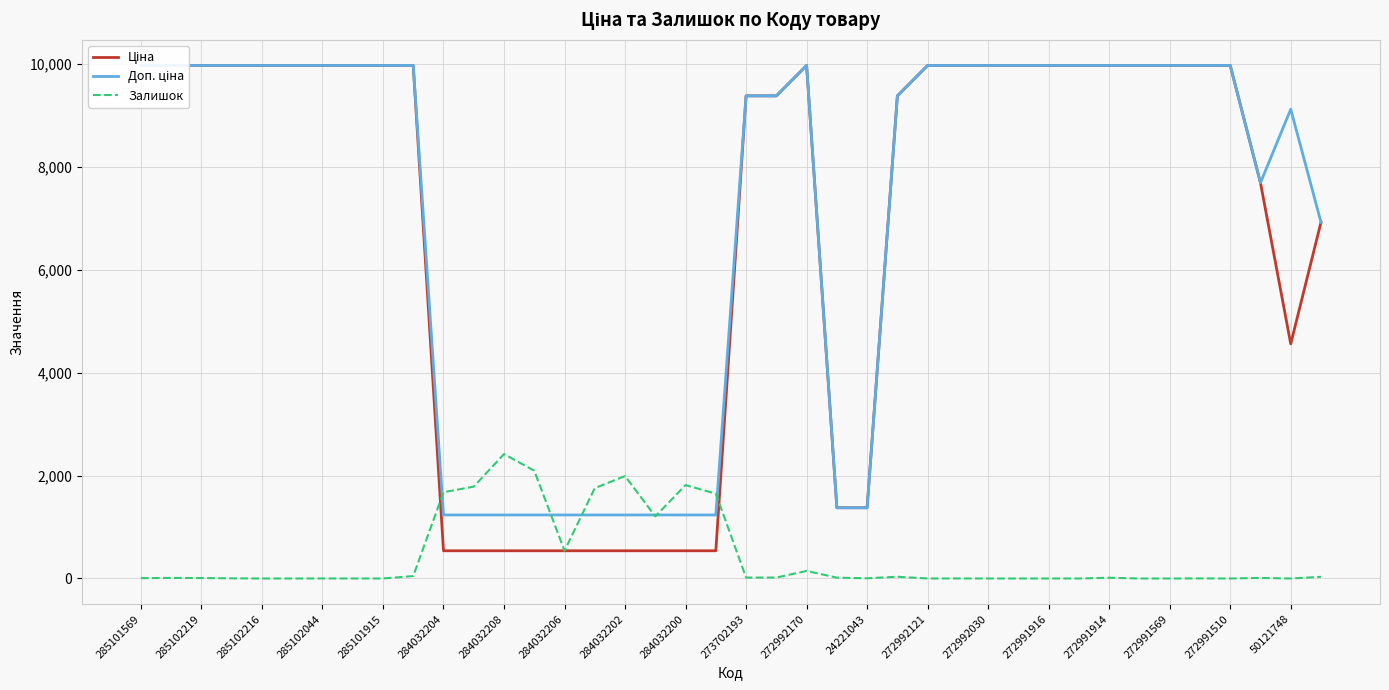

True or false: Залишок has a value of 1070 at 272991916.

False